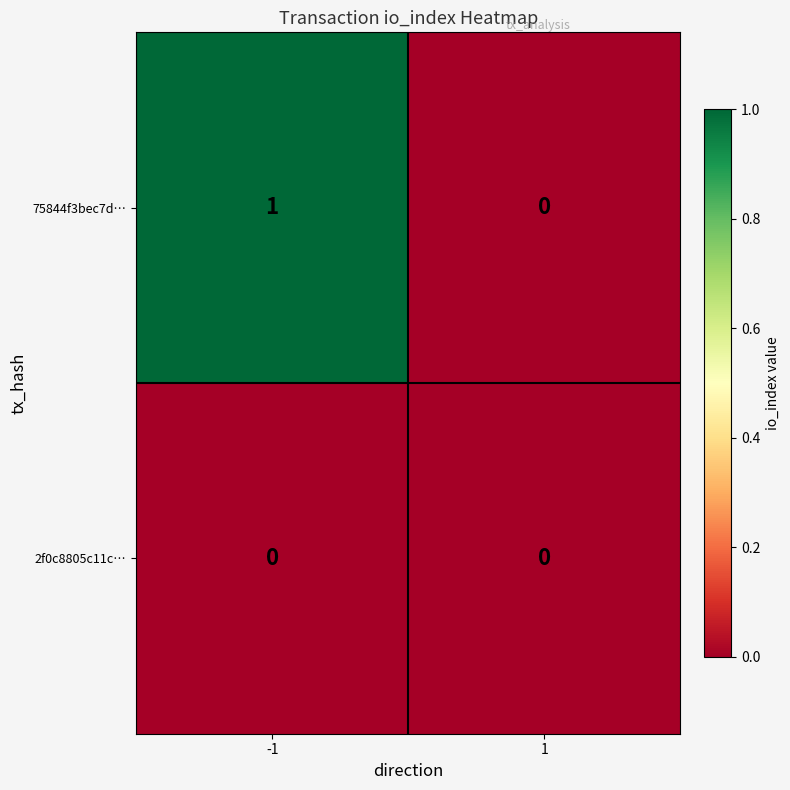

List the labels in order of 75844f3bec7d… value, largest first.

-1, 1